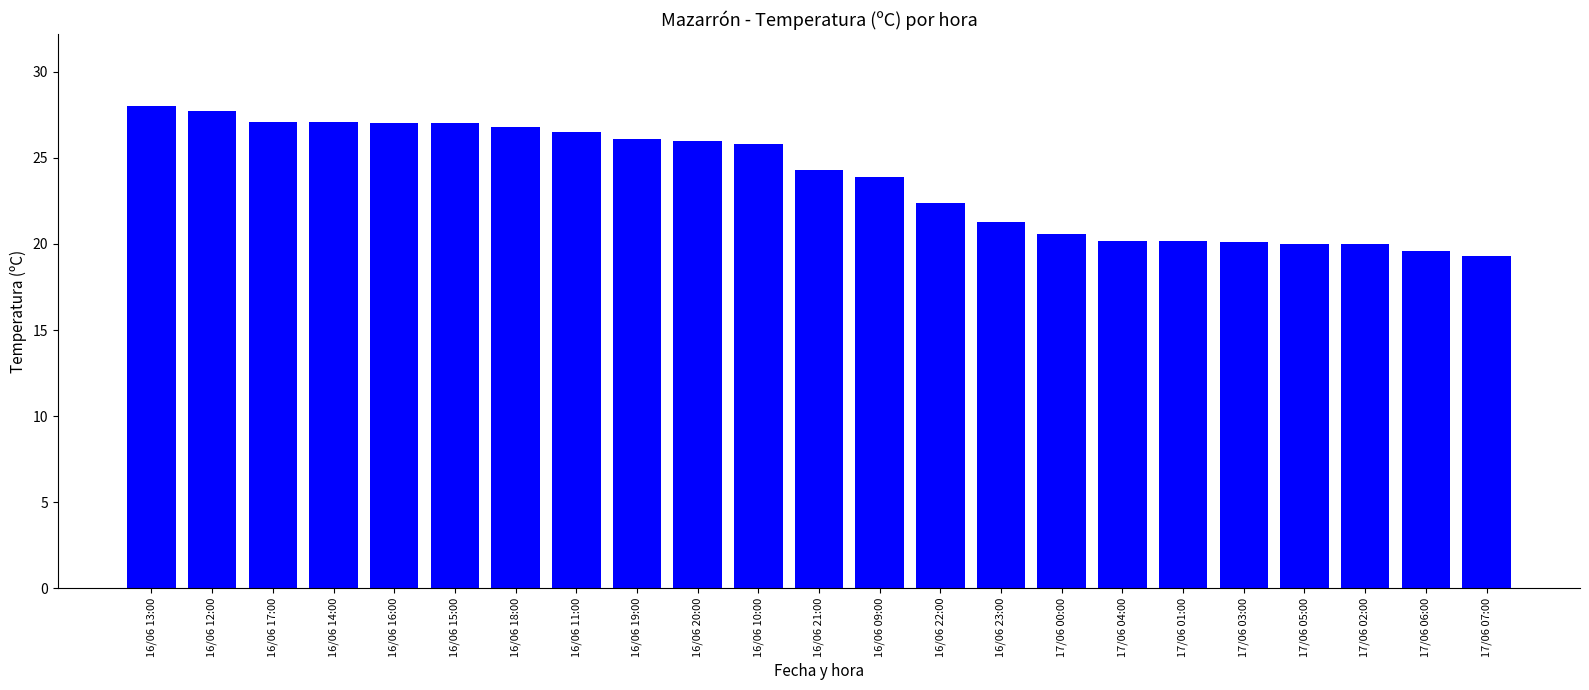

What is the greatest value displayed?

28.0